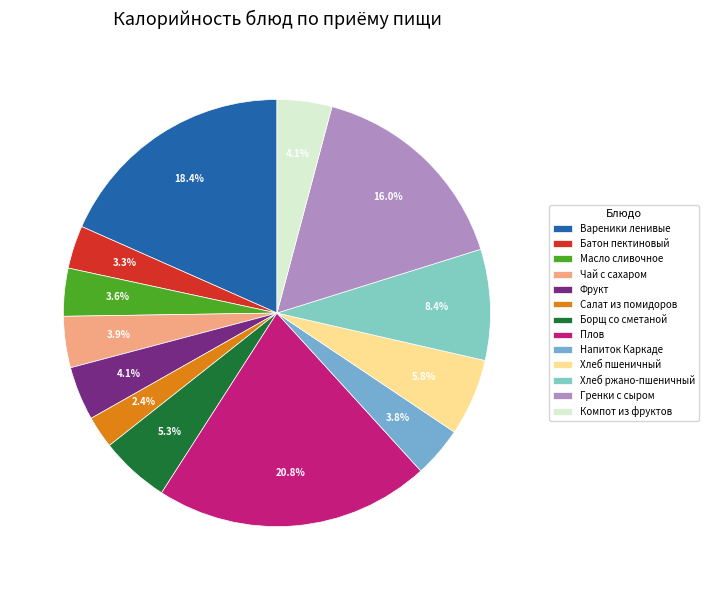

What percentage is the Салат из помидоров slice, to the nearest percent?

2%